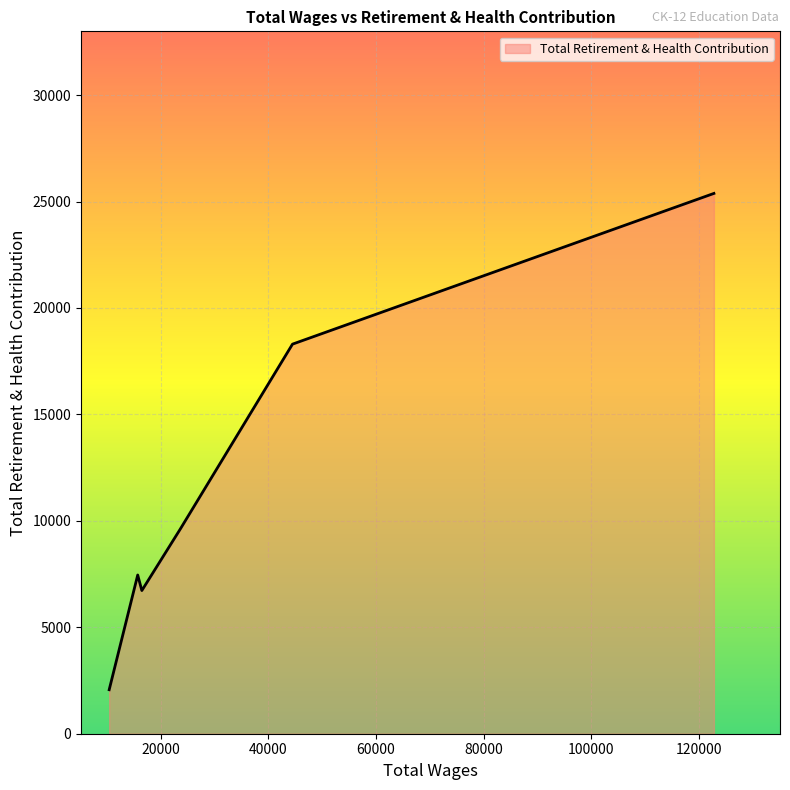

What is the minimum value shown in the chart?

2067